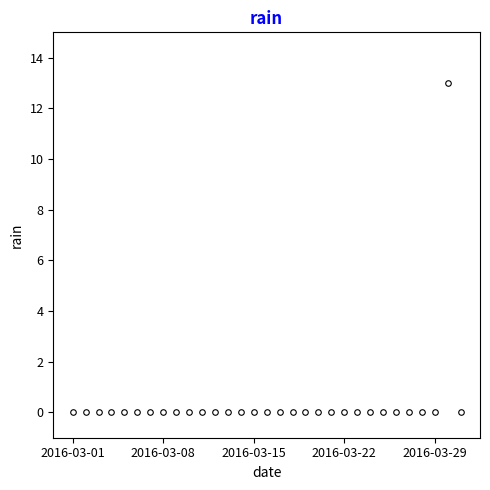

What is the difference between the maximum and minimum values?

13